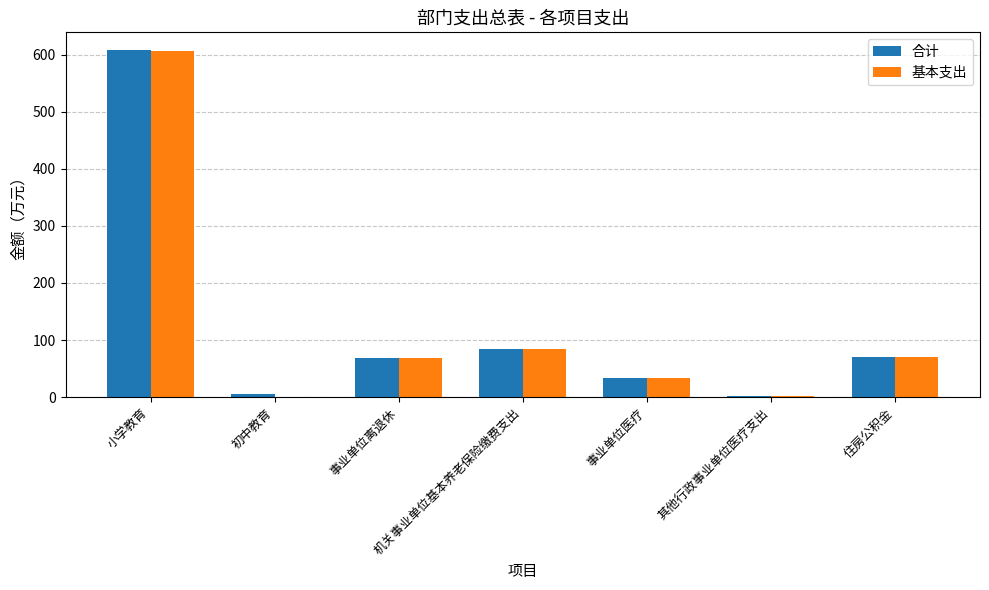

What is the sum of all 基本支出 values?

864.5